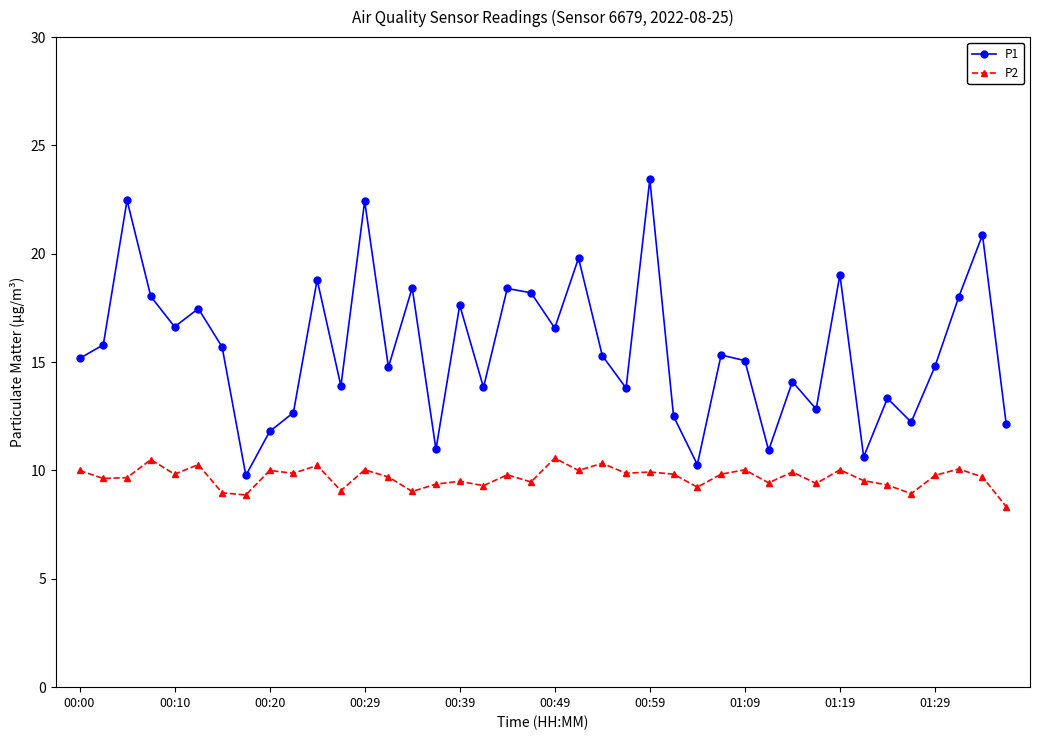

What is the difference between the maximum and minimum values in the P1 series?

13.7